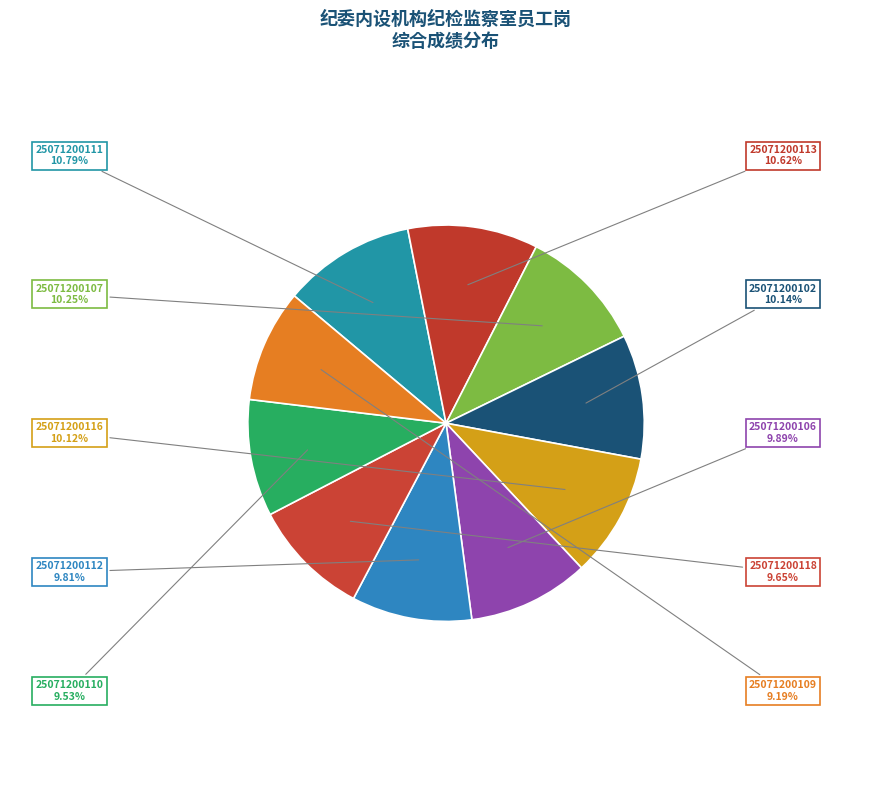

The 25071200102 slice represents 1% of the pie. True or false?

False